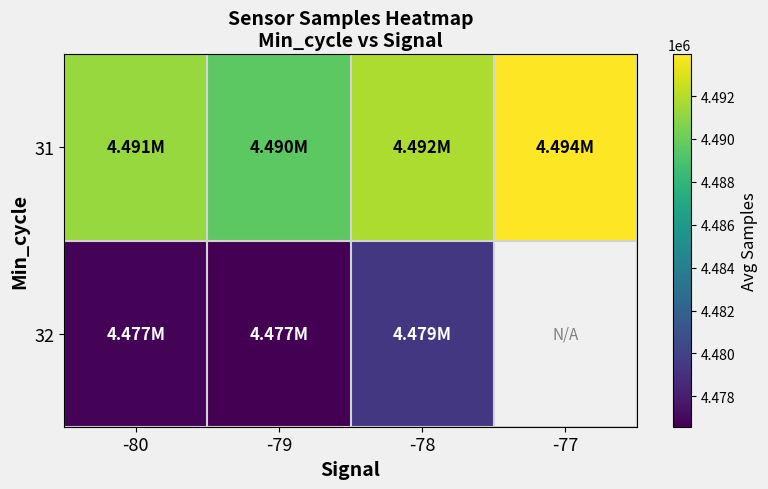

Count the number of data series in this chart.

2